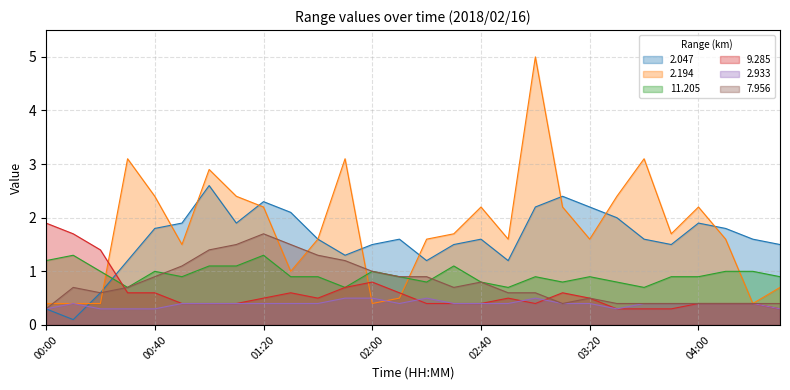

What is the total value across all series at 02:00?

5.2